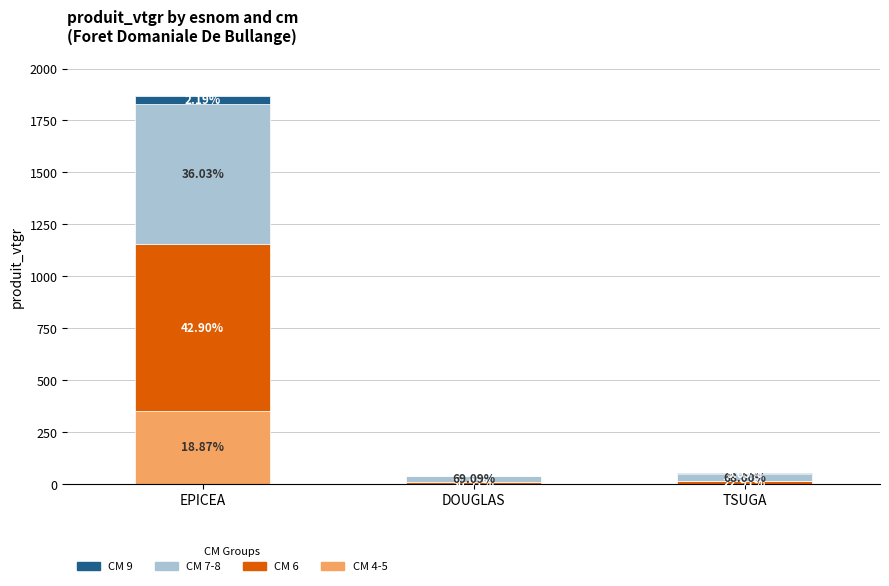

What is the label of the 2nd bar from the left?

DOUGLAS